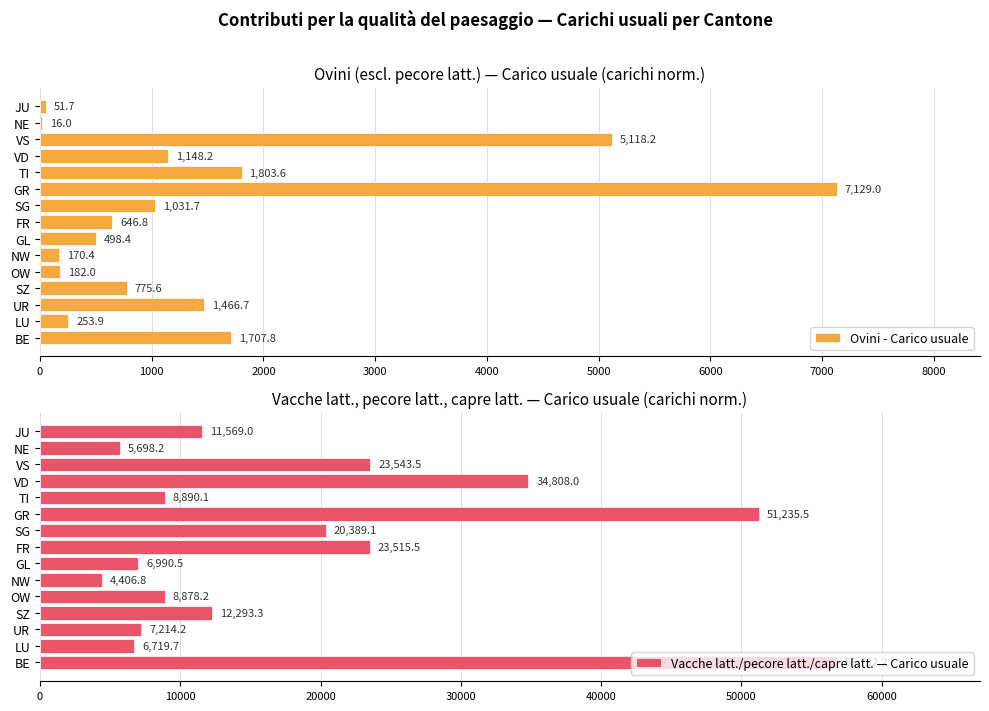

The Ovini - Carico usuale series shows 2711.7 at TI. True or false?

False